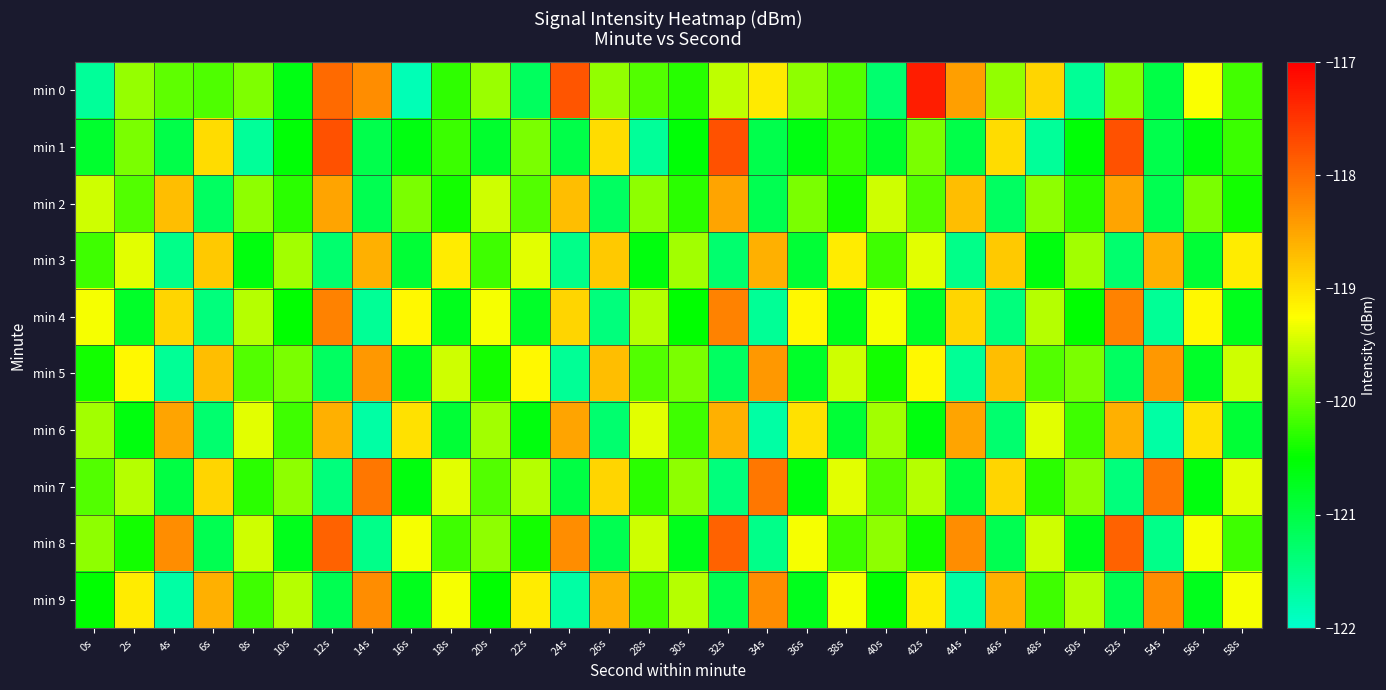

Which series has the widest spread of values?

min 0